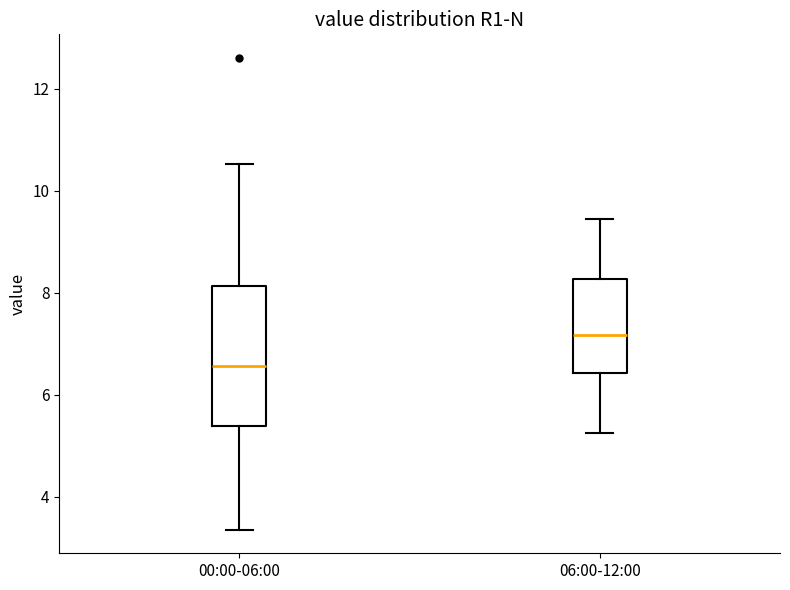

Reading left to right, transcribe this box plot: for each box, give where its median line is, the range the box spans, and where its two whiskers end, as read against the y-axis. The values are not printed on the chart, so give them approximately, as read against the axis.

00:00-06:00: median 6.6, box 5.4 to 8.2, whiskers 3.4 to 10.6
06:00-12:00: median 7.2, box 6.4 to 8.2, whiskers 5.2 to 9.4